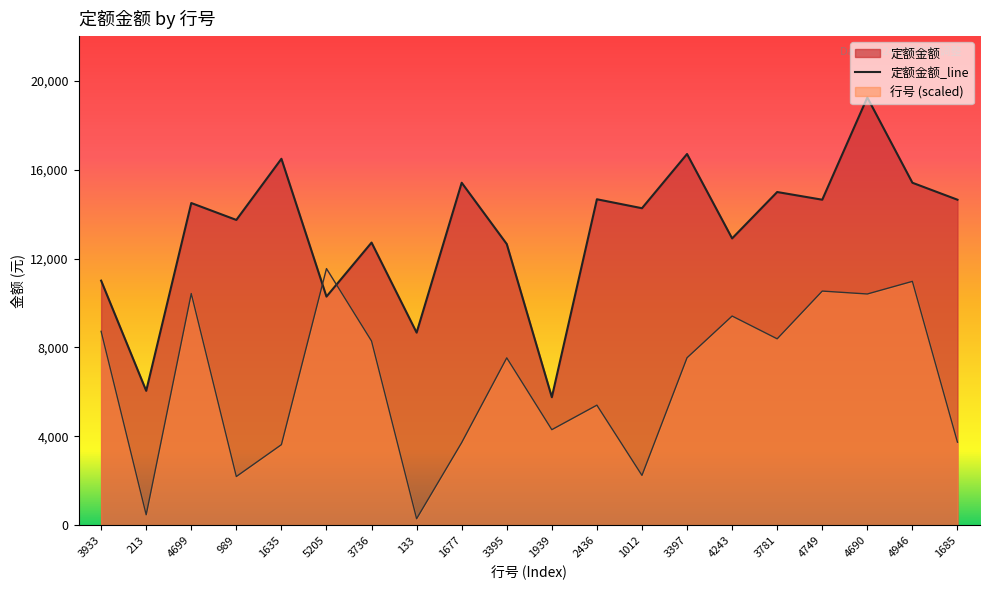

Where is the first local minimum?

213